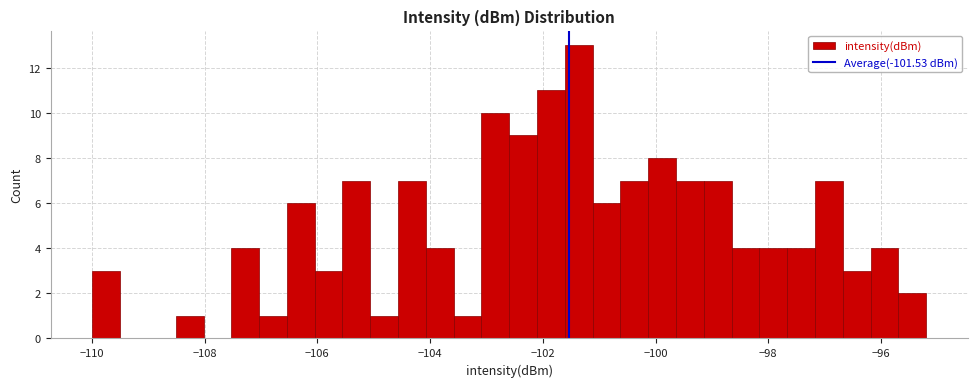

Around what value on the x-axis is the tallest bar? Give the approximate position of its centre, as read against the axis.

-101.4